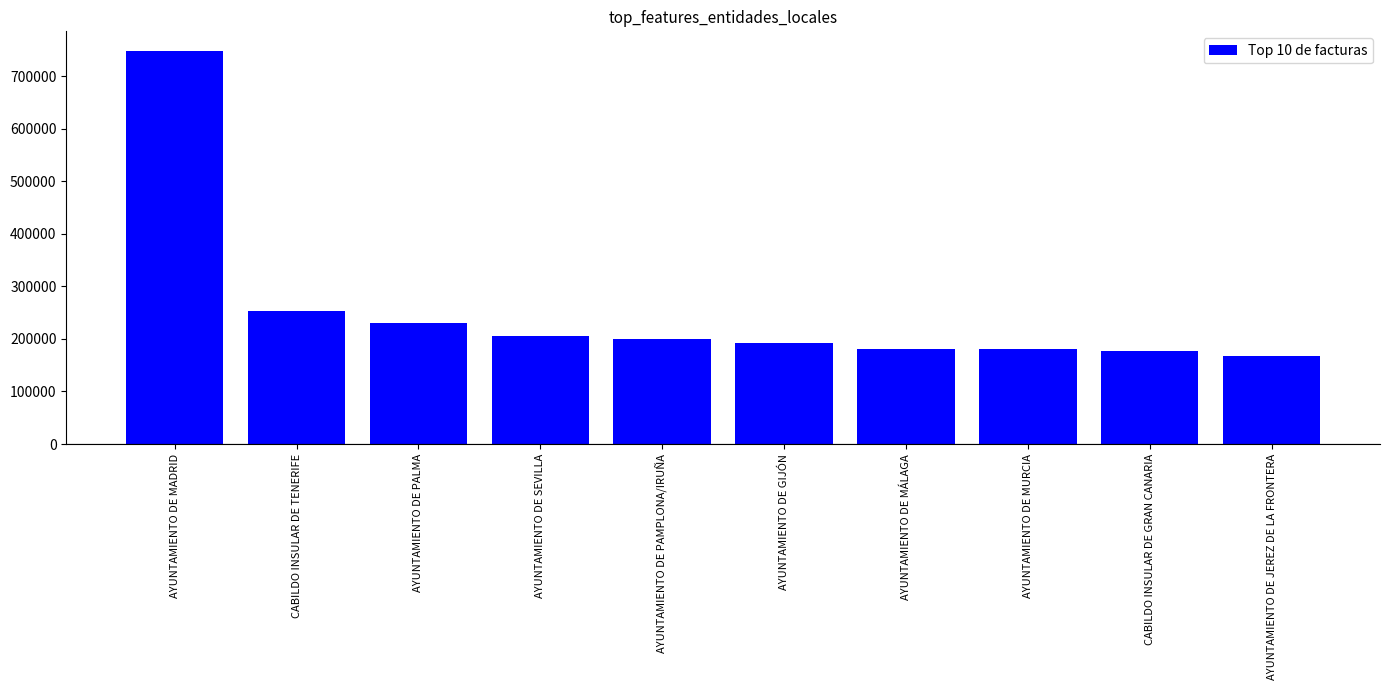

What position from the right is AYUNTAMIENTO DE MURCIA?

3